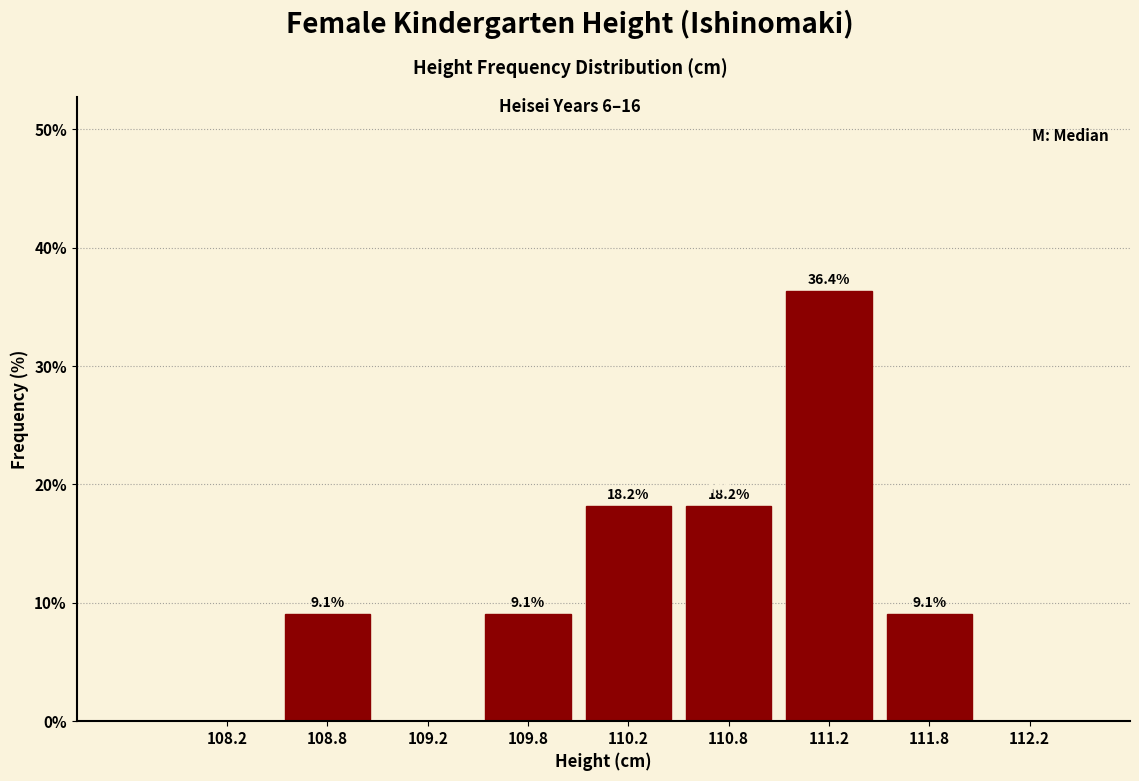

Which range on the x-axis has the tallest bar?

111.0 to 111.5